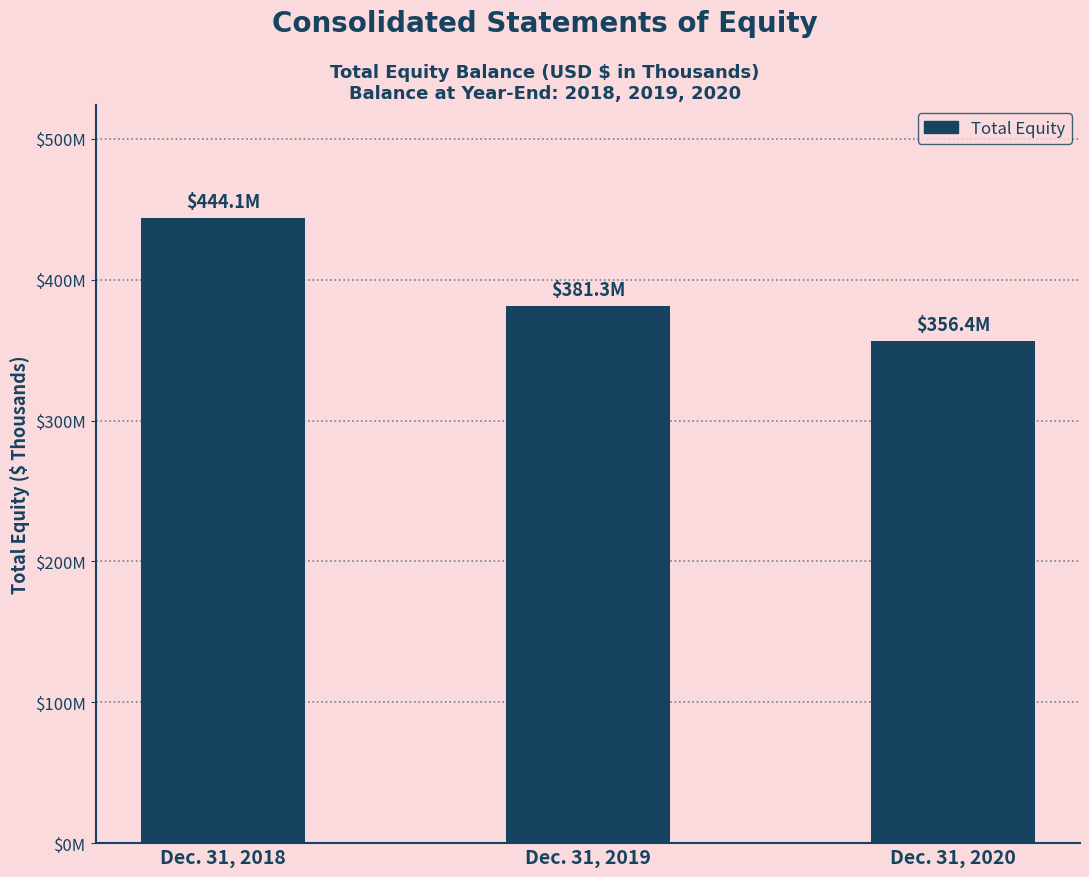

Reading right to left, list all the values displayed in this chart.

356413	381325	444130